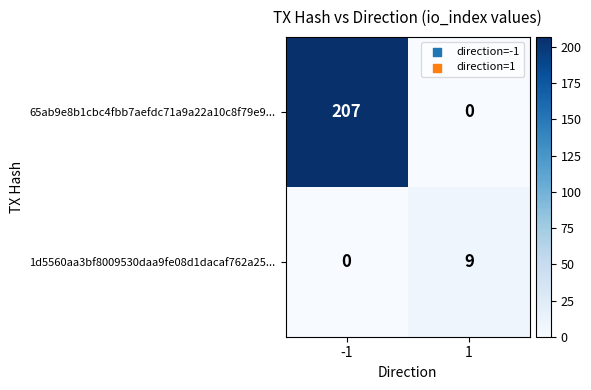

What is the sum of all 1d5560aa3bf8009530daa9fe08d1dacaf762a25... values?

9